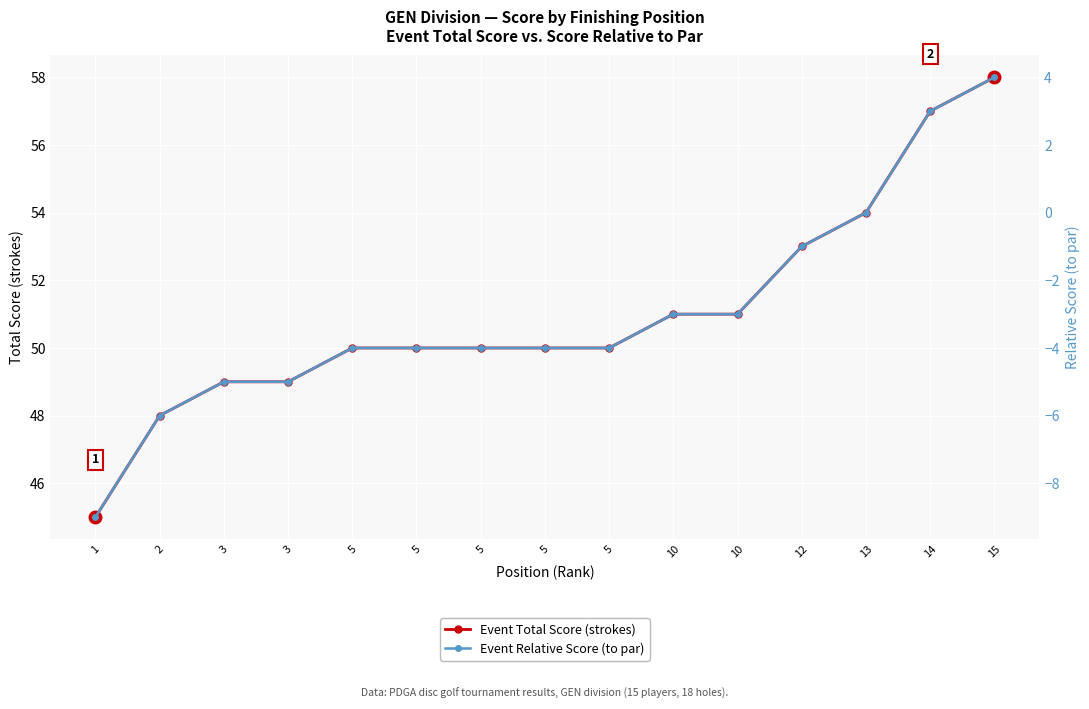

At which label is Event Relative Score (to par) closest to -2?

10